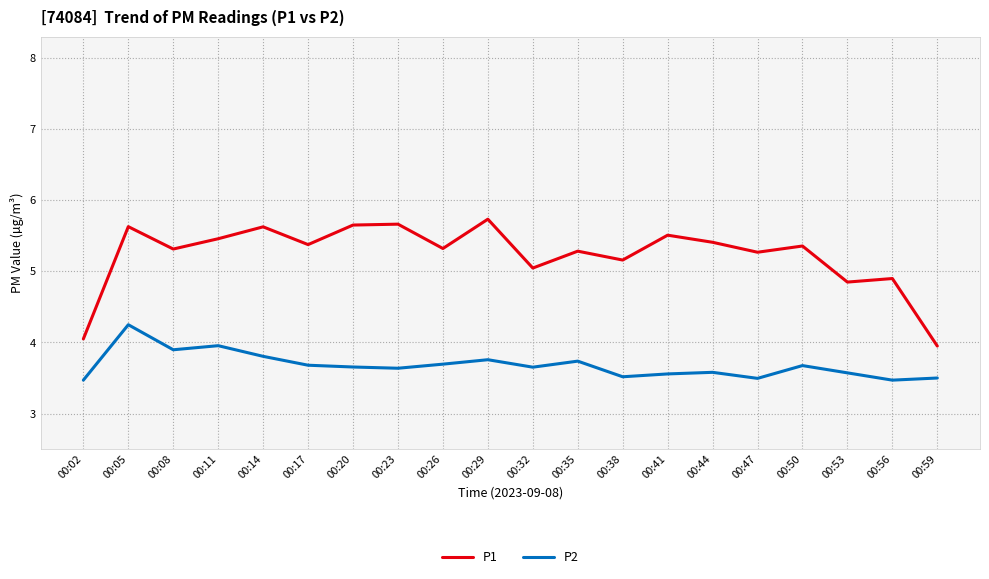

What is the maximum value shown in the chart?

5.7